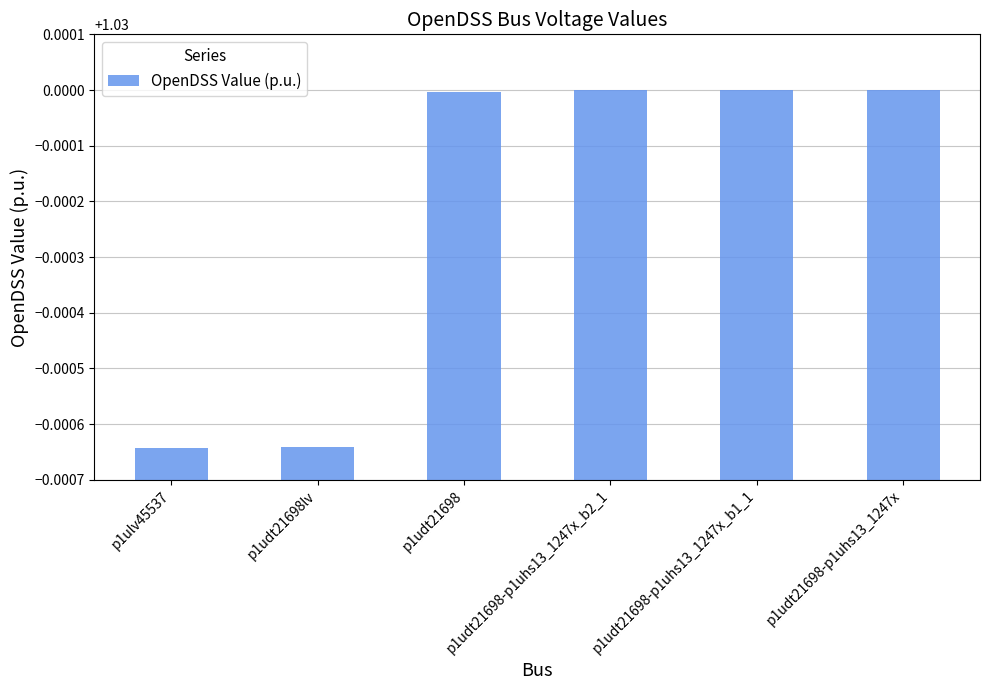

How many values are between 1 and 2?

6